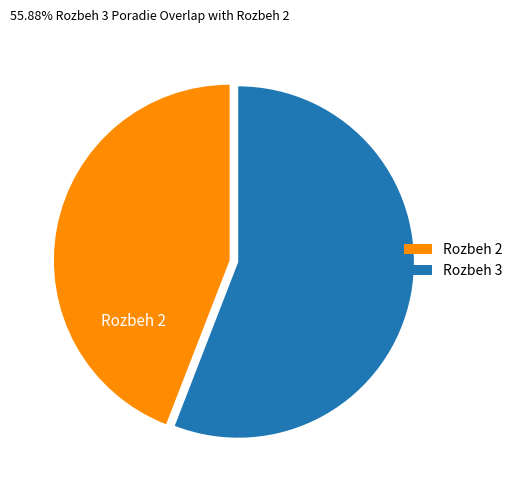

How many segments does this pie chart have?

2